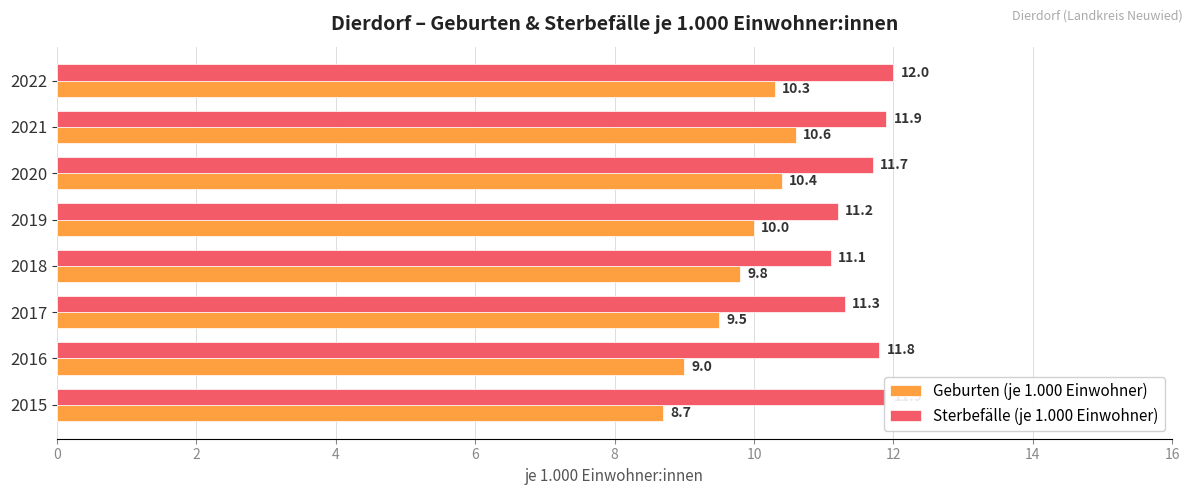

Where is Geburten (je 1.000 Einwohner) nearest to the value 9?

2016